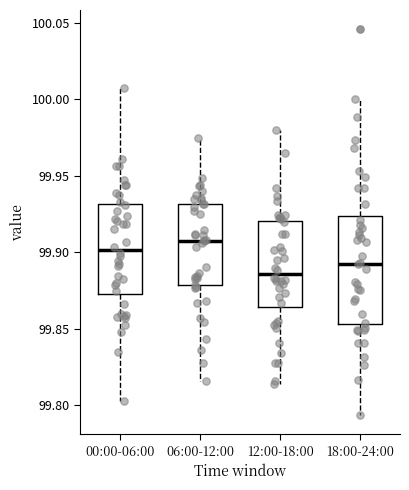

Reading left to right, transcribe this box plot: for each box, give where its median line is, the range the box spans, and where its two whiskers end, as read against the y-axis. The values are not printed on the chart, so give them approximately, as read against the axis.

00:00-06:00: median 99.900, box 99.870 to 99.930, whiskers 99.800 to 100.005
06:00-12:00: median 99.910, box 99.880 to 99.930, whiskers 99.815 to 99.975
12:00-18:00: median 99.885, box 99.865 to 99.920, whiskers 99.815 to 99.980
18:00-24:00: median 99.895, box 99.855 to 99.925, whiskers 99.795 to 100.000